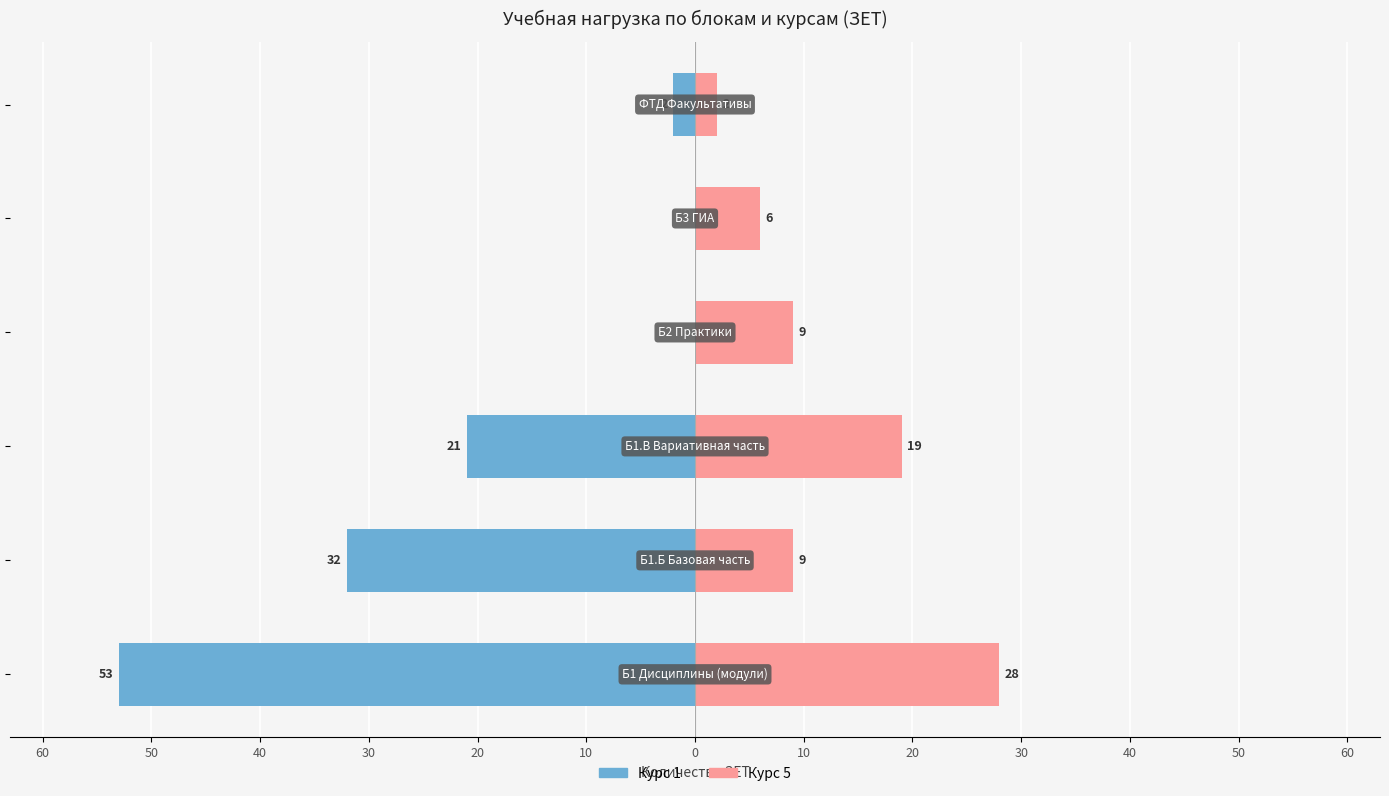

Reading right to left, extract all data points from this chart.

Курс 1: -2	0	0	-21	-32	-53
Курс 5: 2	6	9	19	9	28